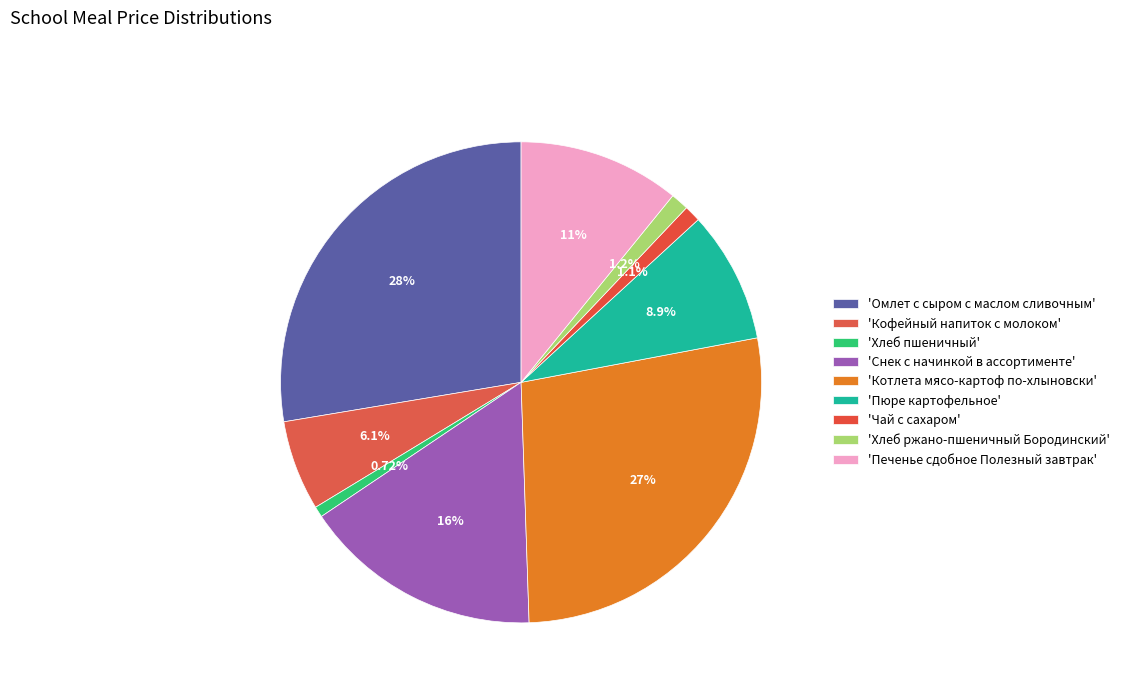

How many segments does this pie chart have?

9